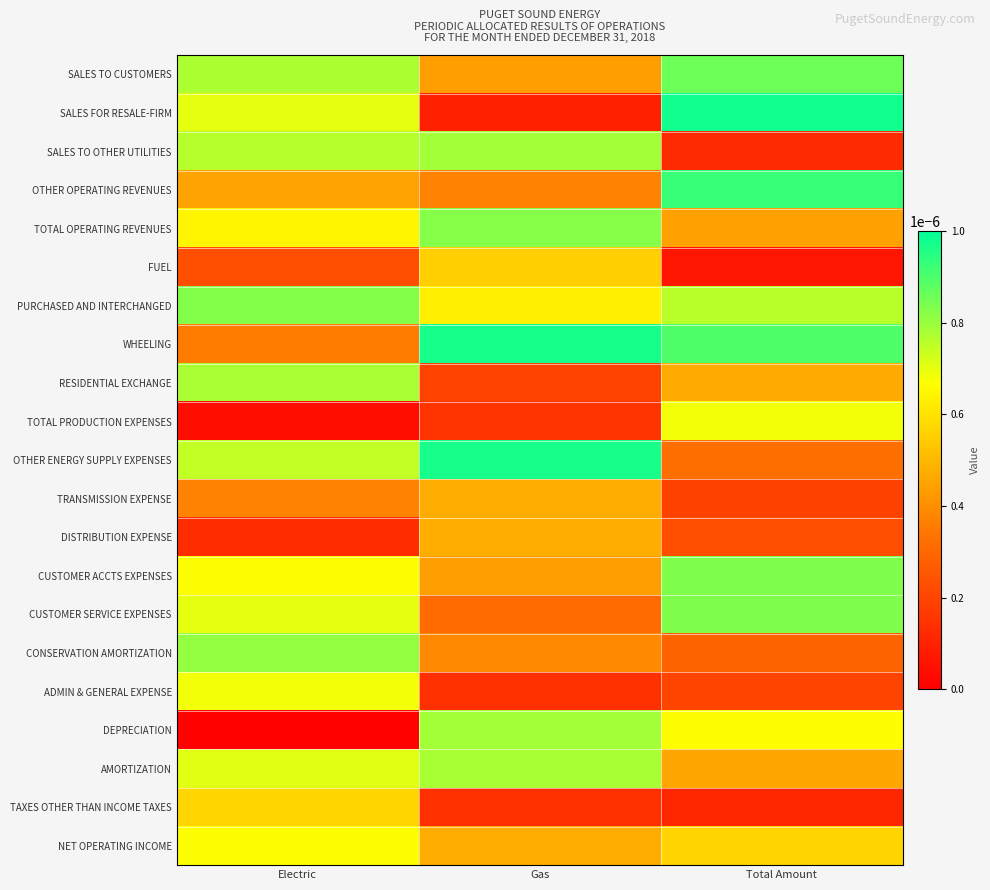

Reading right to left, extract all data points from this chart.

SALES TO CUSTOMERS: Total Amount=0.0	Gas=0.0	Electric=0.0
SALES FOR RESALE-FIRM: Total Amount=0.0	Gas=0.0	Electric=0.0
SALES TO OTHER UTILITIES: Total Amount=0.0	Gas=0.0	Electric=0.0
OTHER OPERATING REVENUES: Total Amount=0.0	Gas=0.0	Electric=0.0
TOTAL OPERATING REVENUES: Total Amount=0.0	Gas=0.0	Electric=0.0
FUEL: Total Amount=0.0	Gas=0.0	Electric=0.0
PURCHASED AND INTERCHANGED: Total Amount=0.0	Gas=0.0	Electric=0.0
WHEELING: Total Amount=0.0	Gas=0.0	Electric=0.0
RESIDENTIAL EXCHANGE: Total Amount=0.0	Gas=0.0	Electric=0.0
TOTAL PRODUCTION EXPENSES: Total Amount=0.0	Gas=0.0	Electric=0.0
OTHER ENERGY SUPPLY EXPENSES: Total Amount=0.0	Gas=0.0	Electric=0.0
TRANSMISSION EXPENSE: Total Amount=0.0	Gas=0.0	Electric=0.0
DISTRIBUTION EXPENSE: Total Amount=0.0	Gas=0.0	Electric=0.0
CUSTOMER ACCTS EXPENSES: Total Amount=0.0	Gas=0.0	Electric=0.0
CUSTOMER SERVICE EXPENSES: Total Amount=0.0	Gas=0.0	Electric=0.0
CONSERVATION AMORTIZATION: Total Amount=0.0	Gas=0.0	Electric=0.0
ADMIN & GENERAL EXPENSE: Total Amount=0.0	Gas=0.0	Electric=0.0
DEPRECIATION: Total Amount=0.0	Gas=0.0	Electric=0.0
AMORTIZATION: Total Amount=0.0	Gas=0.0	Electric=0.0
TAXES OTHER THAN INCOME TAXES: Total Amount=0.0	Gas=0.0	Electric=0.0
NET OPERATING INCOME: Total Amount=0.0	Gas=0.0	Electric=0.0